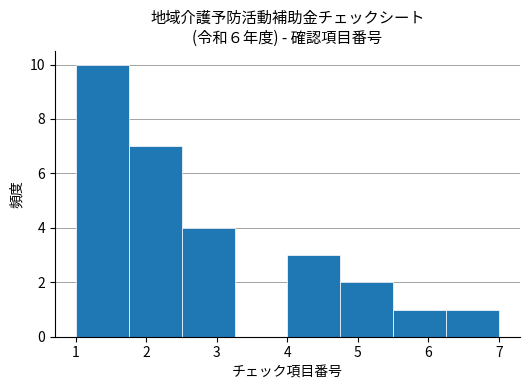

Which range on the x-axis has the tallest bar?

1.00 to 1.75